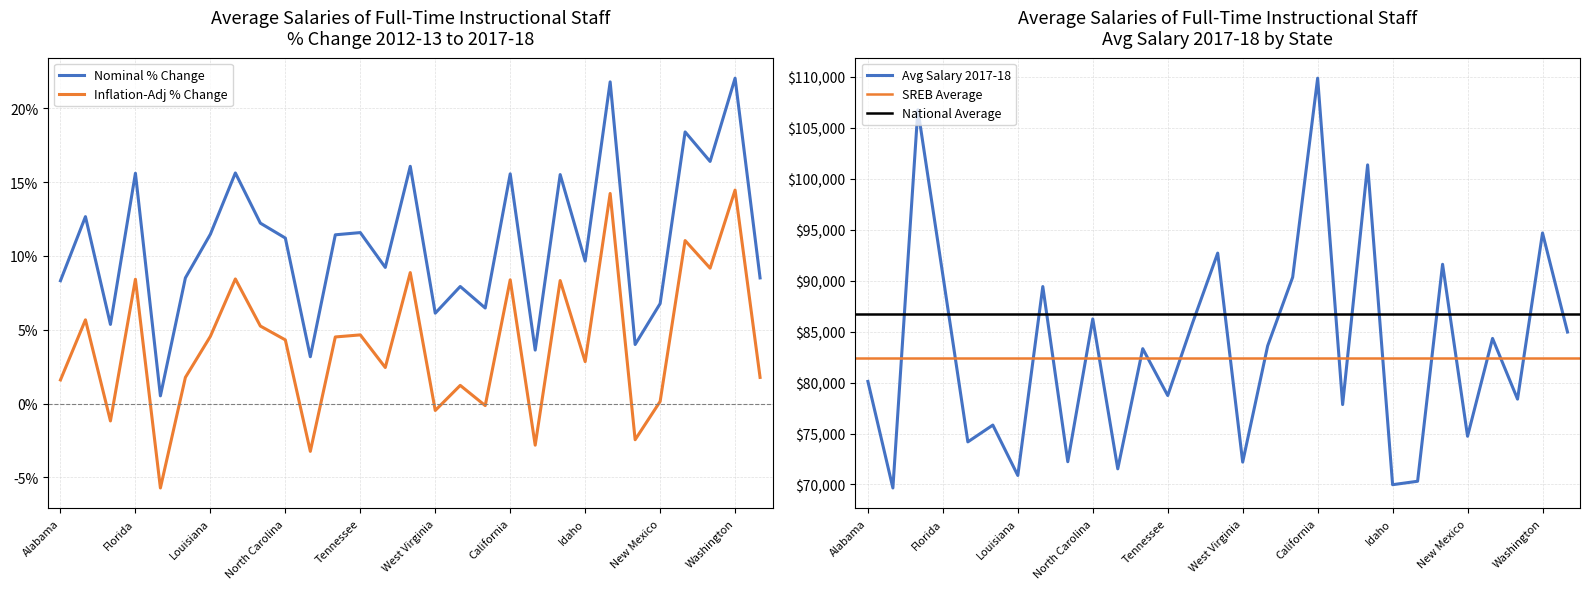

What is the difference between the maximum and minimum values in the Avg Salary 2017-18 series?

40230.6